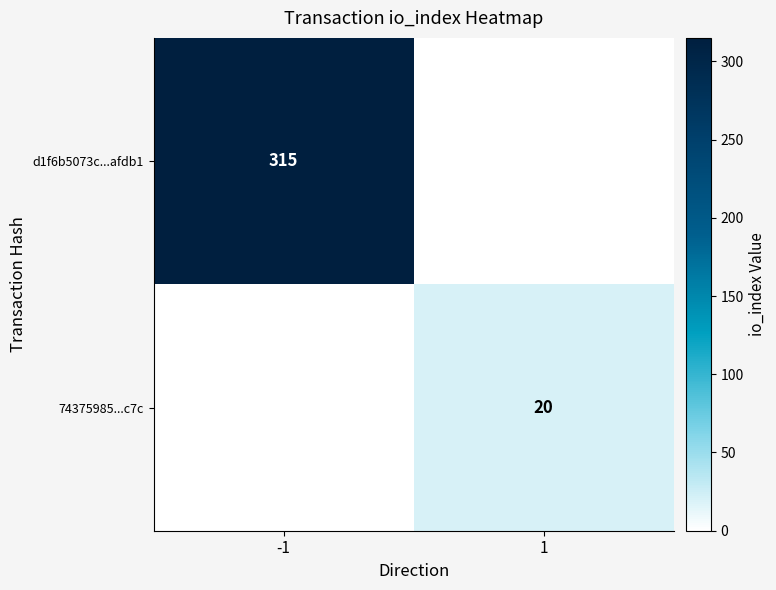

True or false: d1f6b5073c...afdb1 has a value of 315 at -1.

True